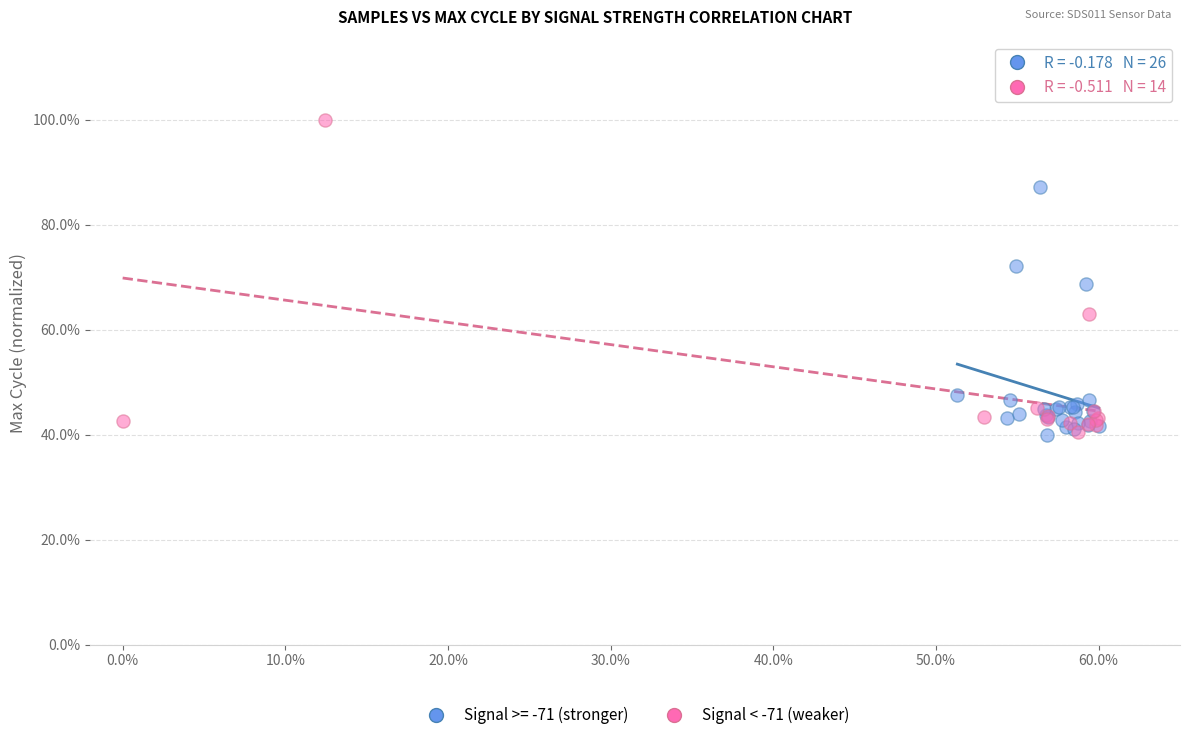

Which series has the largest Y range (max minus min)?

Signal < -71 (weaker)